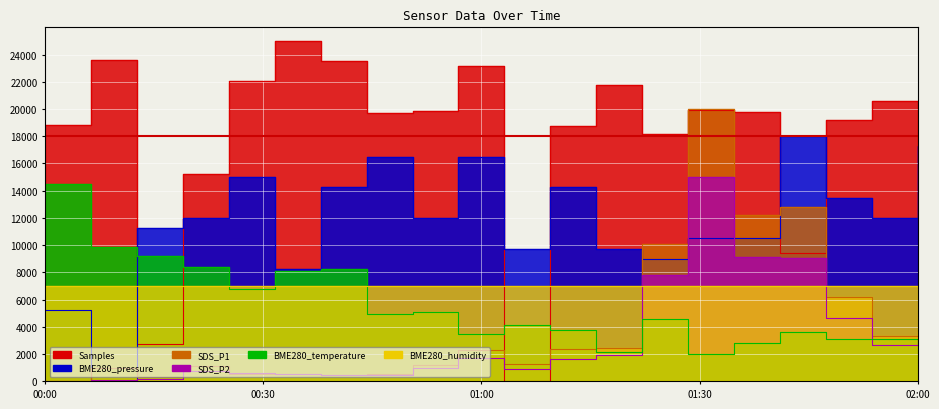

True or false: SDS_P2 has more than 0 points higher than both neighbors.

True